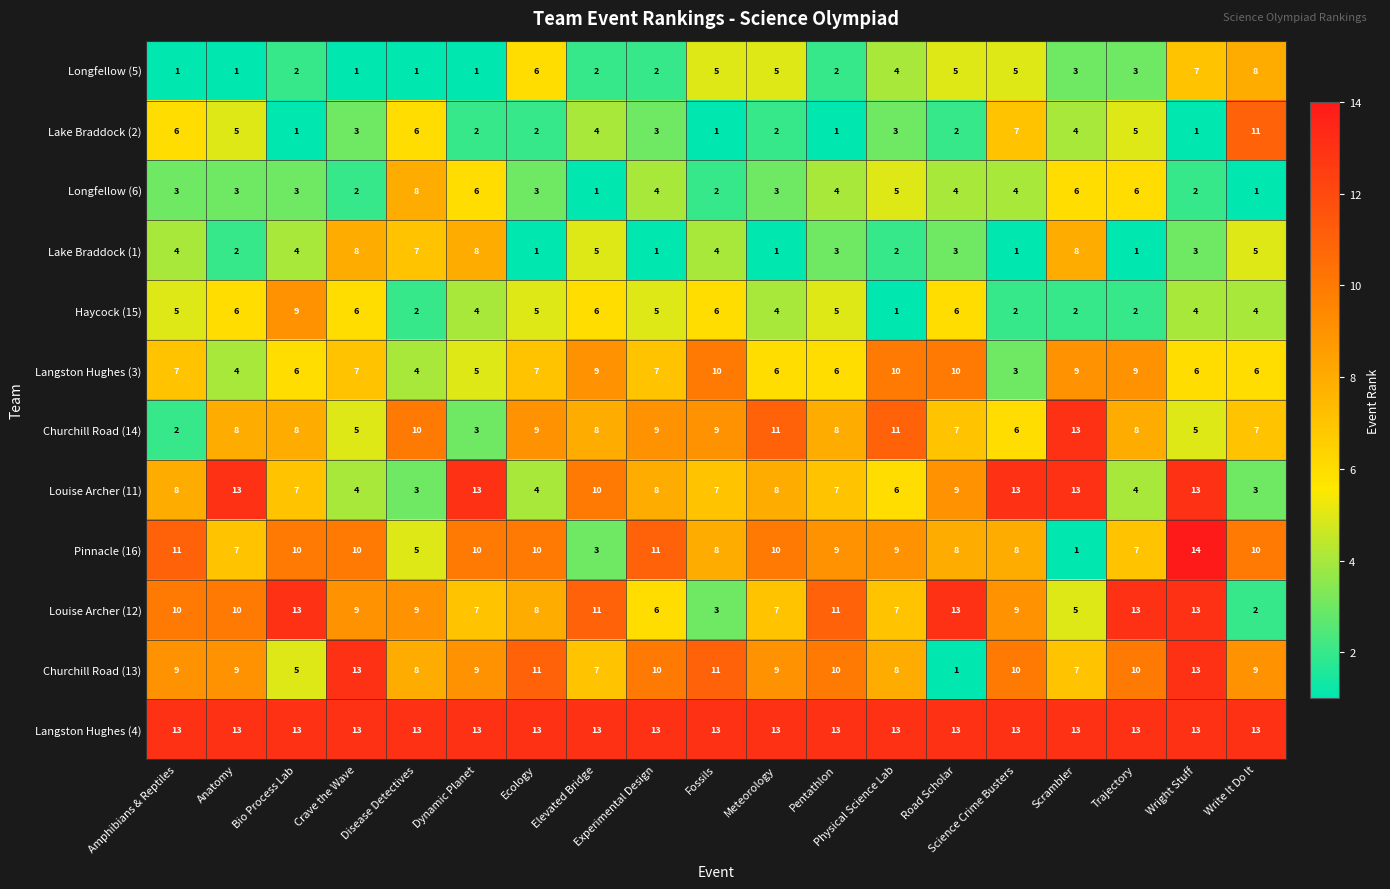

What is the average value of the Lake Braddock (1) series?

4